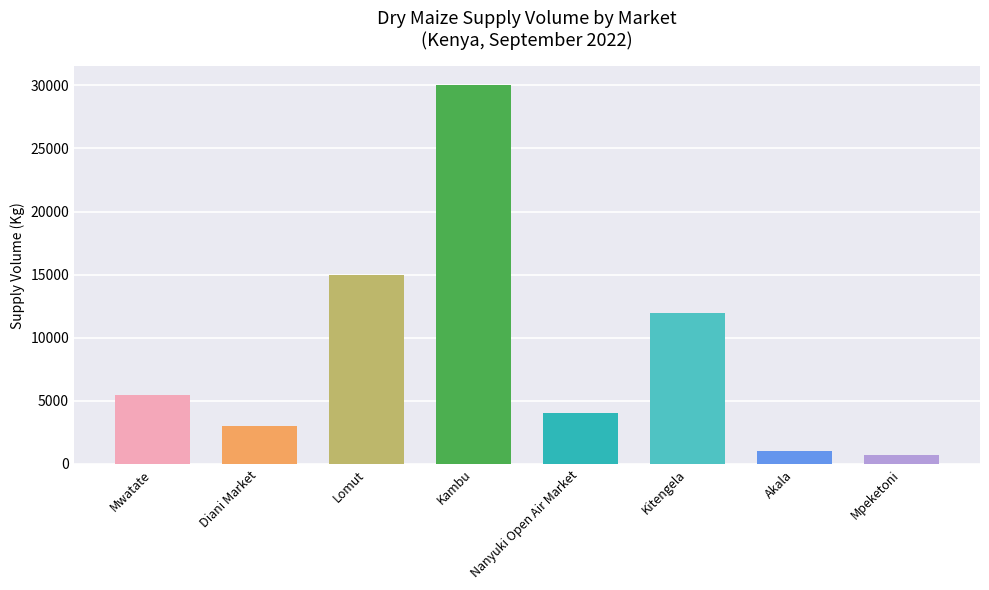

What is the difference between the maximum and minimum values?

29320